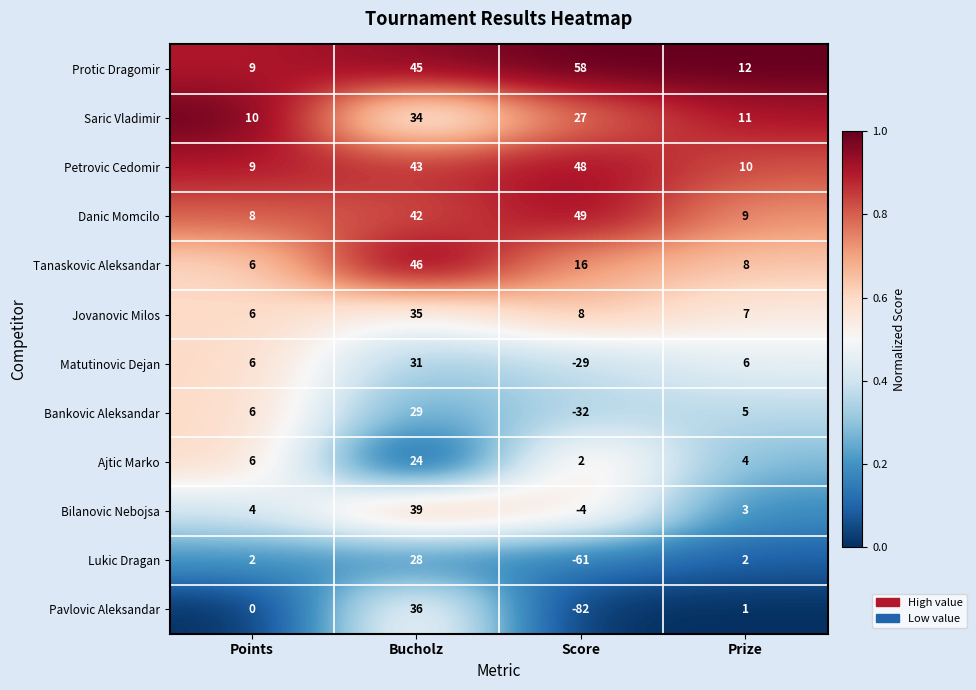

At which category does the chart reach its minimum across all series?

Score